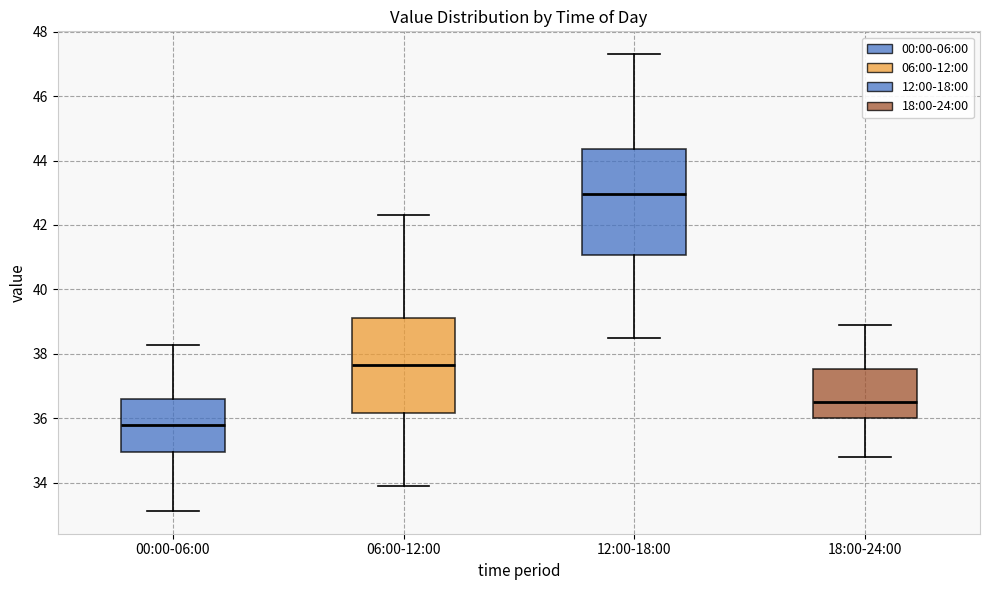

Reading left to right, transcribe this box plot: for each box, give where its median line is, the range the box spans, and where its two whiskers end, as read against the y-axis. The values are not printed on the chart, so give them approximately, as read against the axis.

00:00-06:00: median 35.8, box 35.0 to 36.6, whiskers 33.2 to 38.2
06:00-12:00: median 37.6, box 36.2 to 39.2, whiskers 34.0 to 42.4
12:00-18:00: median 43.0, box 41.0 to 44.4, whiskers 38.6 to 47.4
18:00-24:00: median 36.6, box 36.0 to 37.6, whiskers 34.8 to 39.0